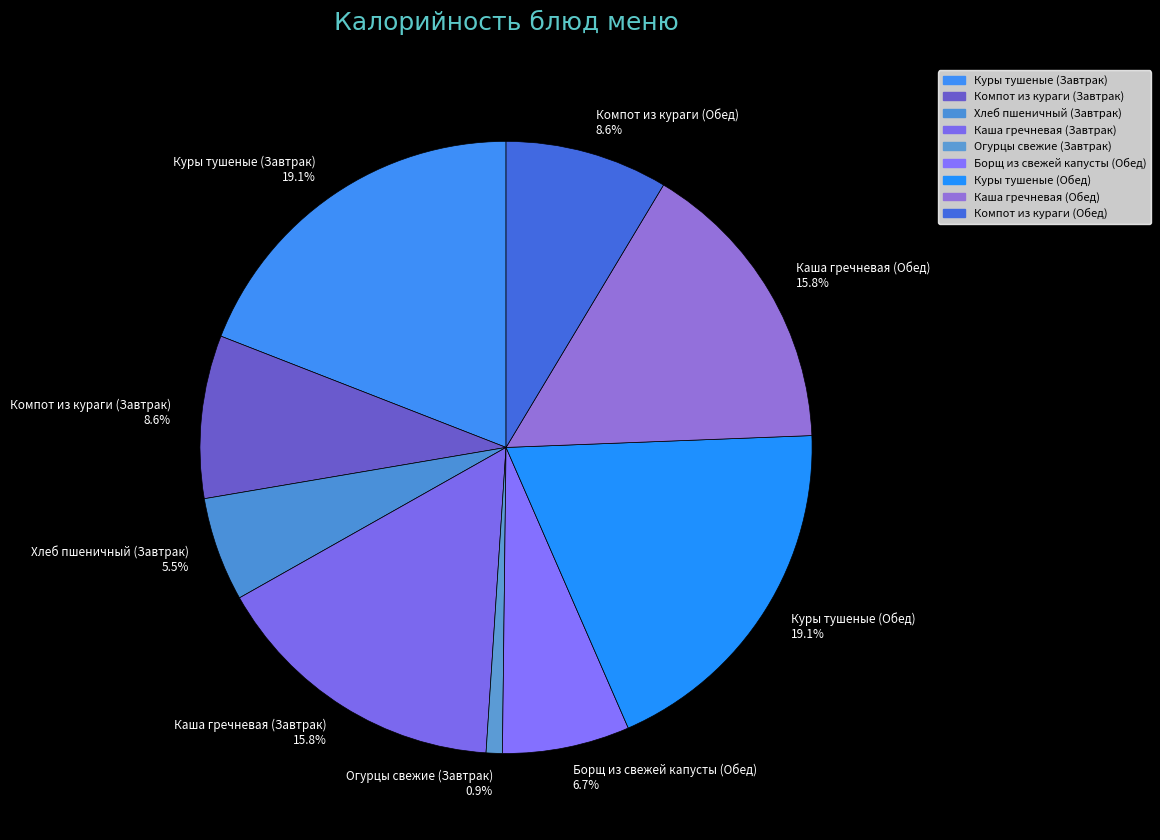

How many segments does this pie chart have?

9